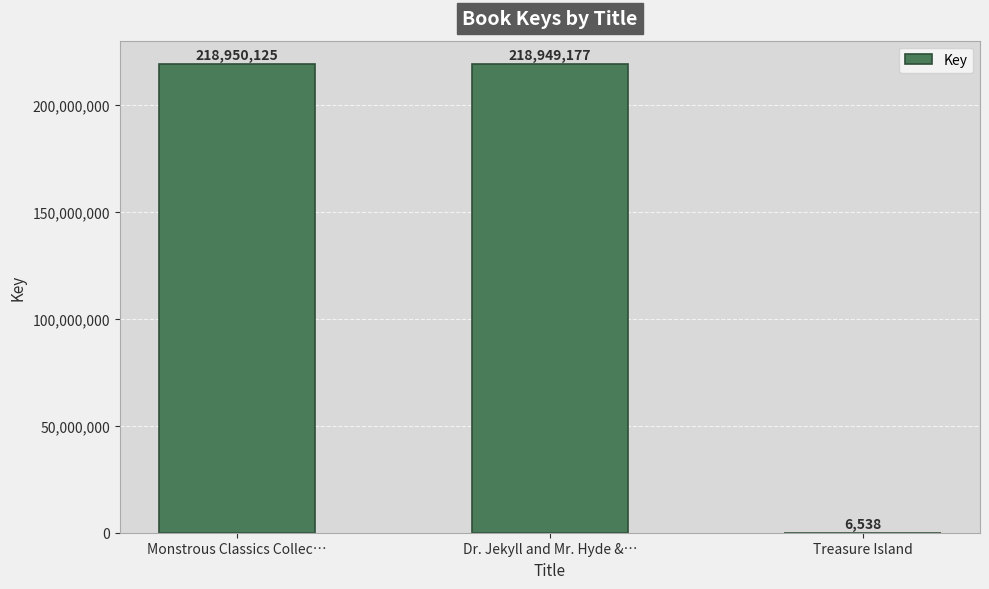

Which label corresponds to the largest value in the chart?

Monstrous Classics Collec…